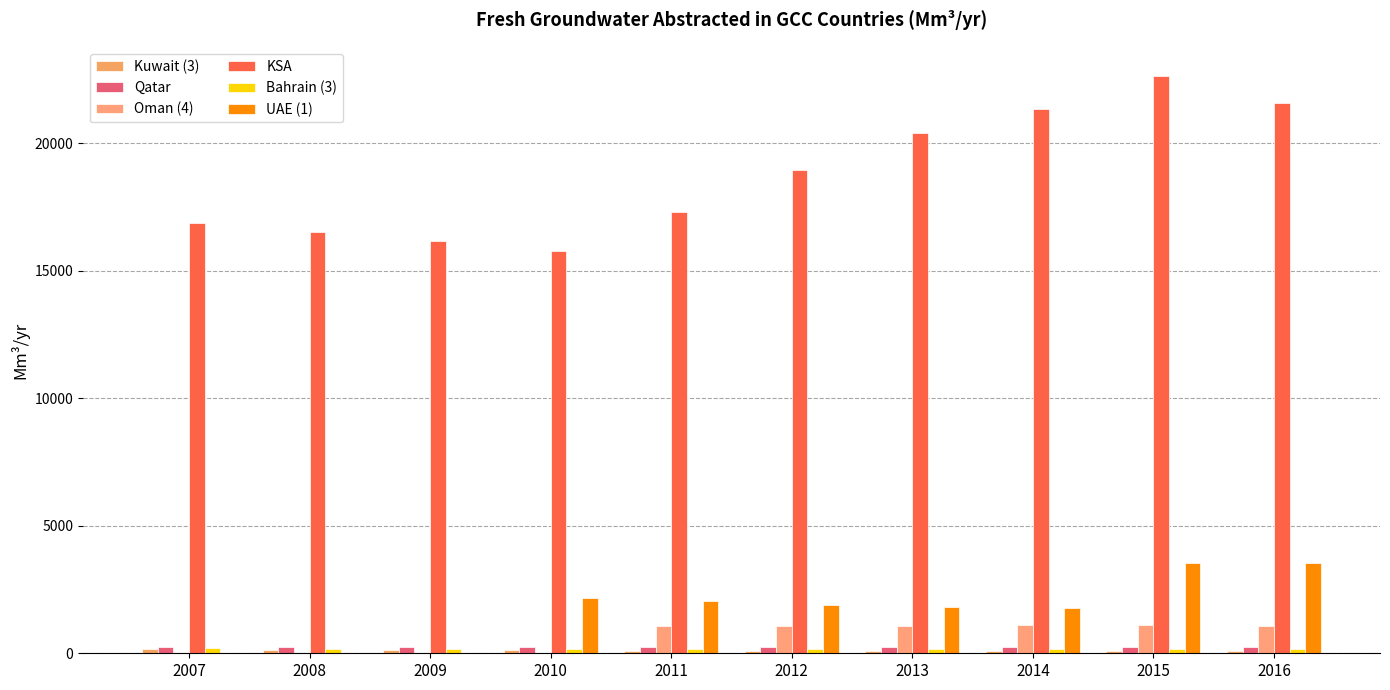

Does the chart contain stacked bars?

No